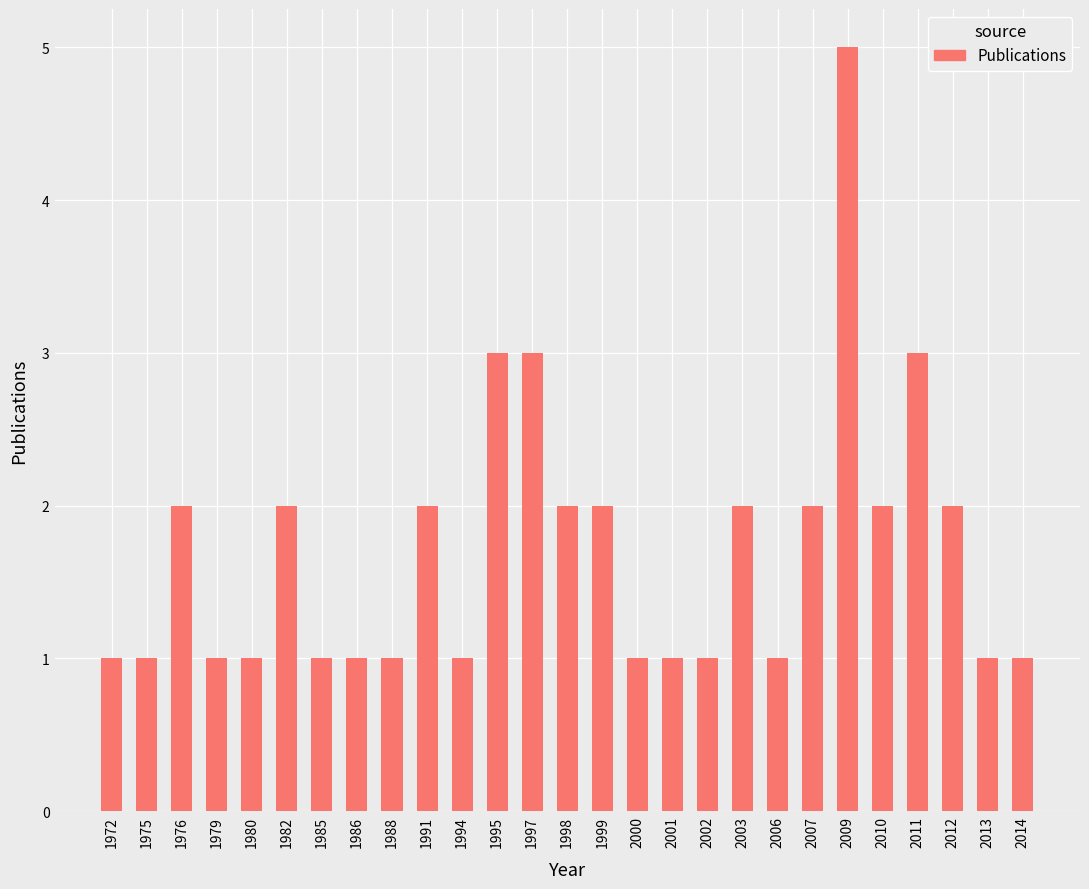

What is the difference between the maximum and minimum values?

4